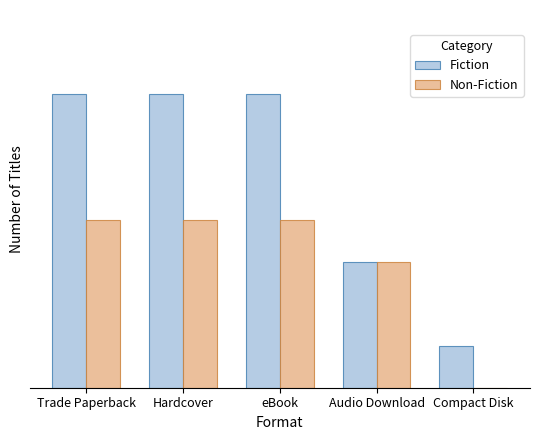

What is the total value across all series at Audio Download?

6